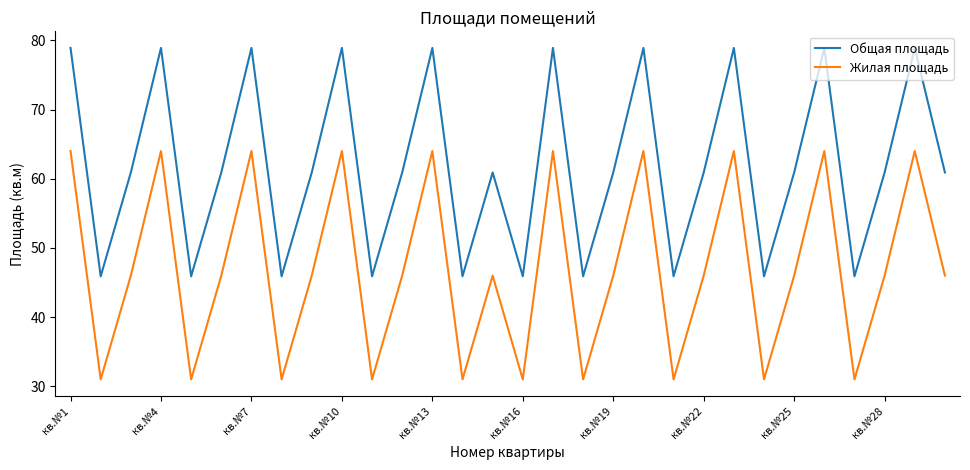

What is the lowest value of the Жилая площадь series?

31.0